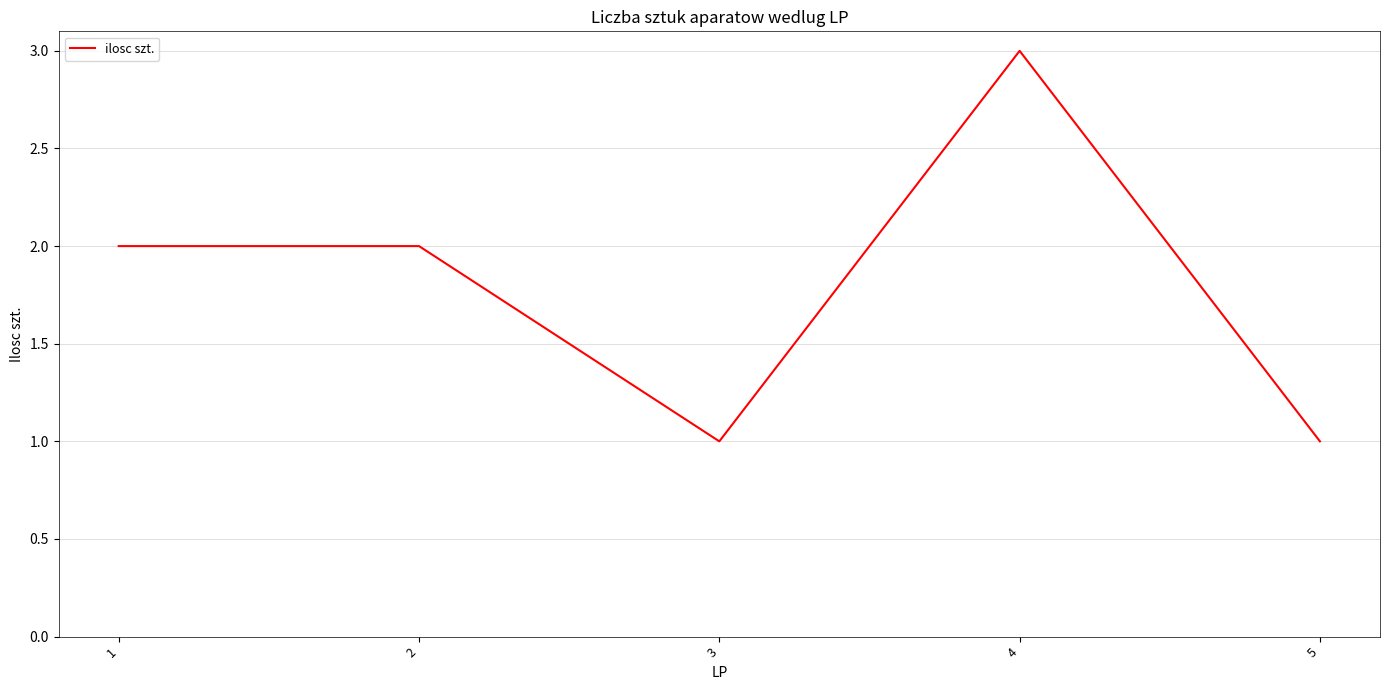

Which label corresponds to the largest value in the chart?

4